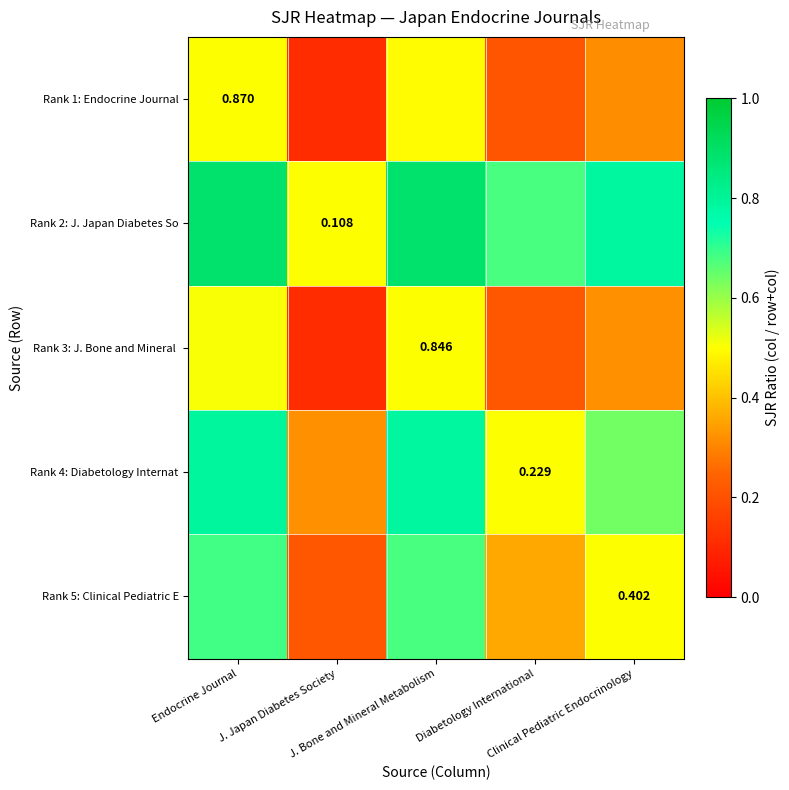

What is the minimum value for Rank 5: Clinical Pediatric E?

0.2